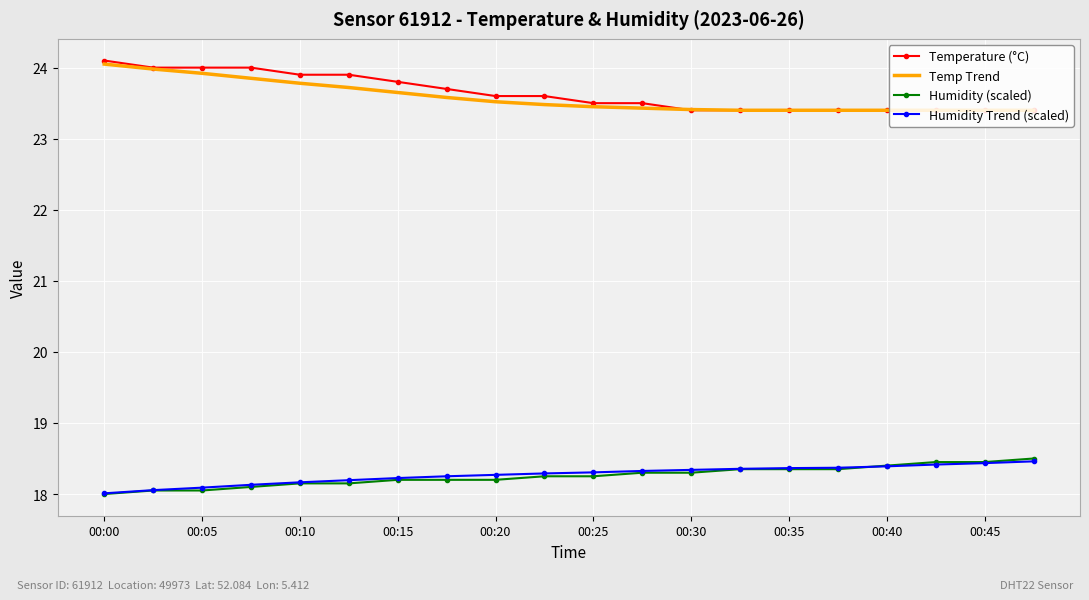

True or false: Temperature (°C) and Humidity (scaled) cross at least once.

False